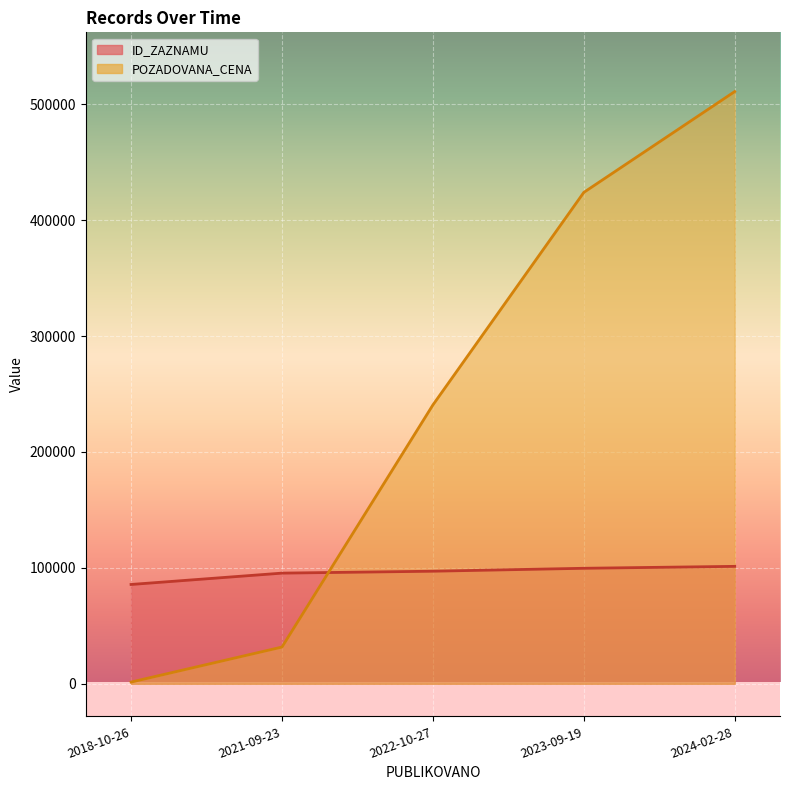

What are all the series names shown in the legend?

ID_ZAZNAMU, POZADOVANA_CENA